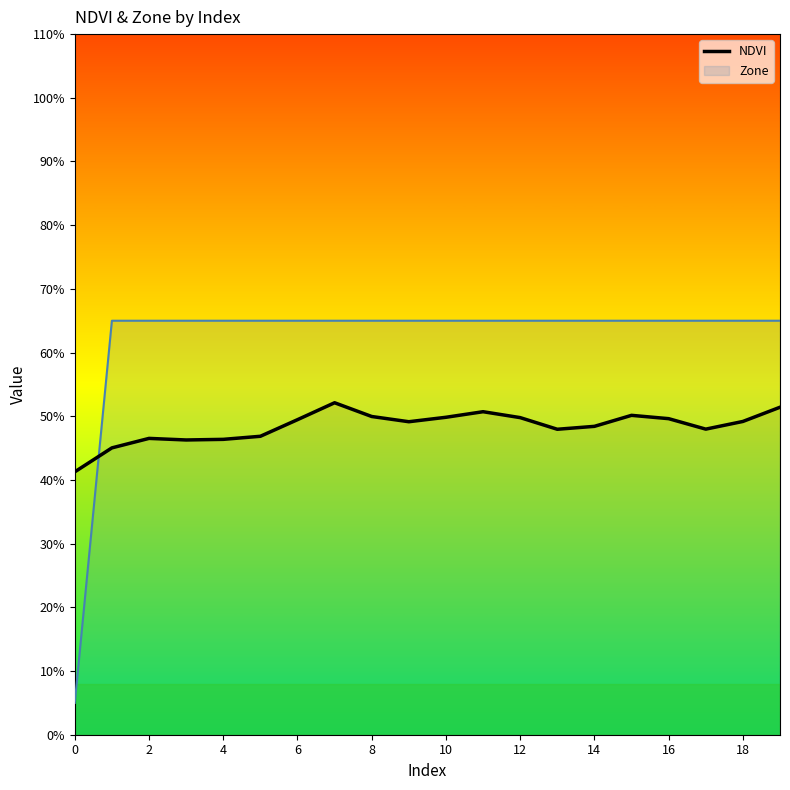

What is the value of the 18th point from the left?

0.5